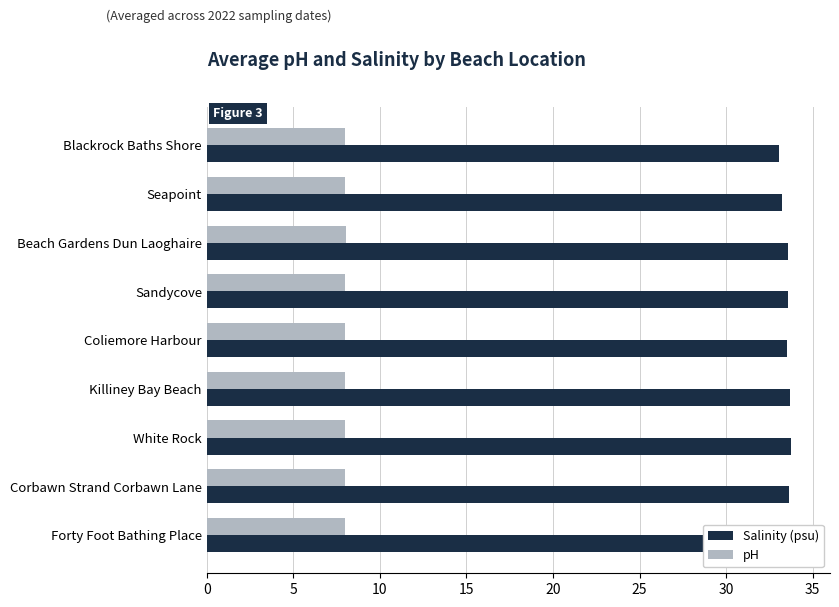

Rank the series by their average value, from highest to lowest.

Salinity (psu), pH